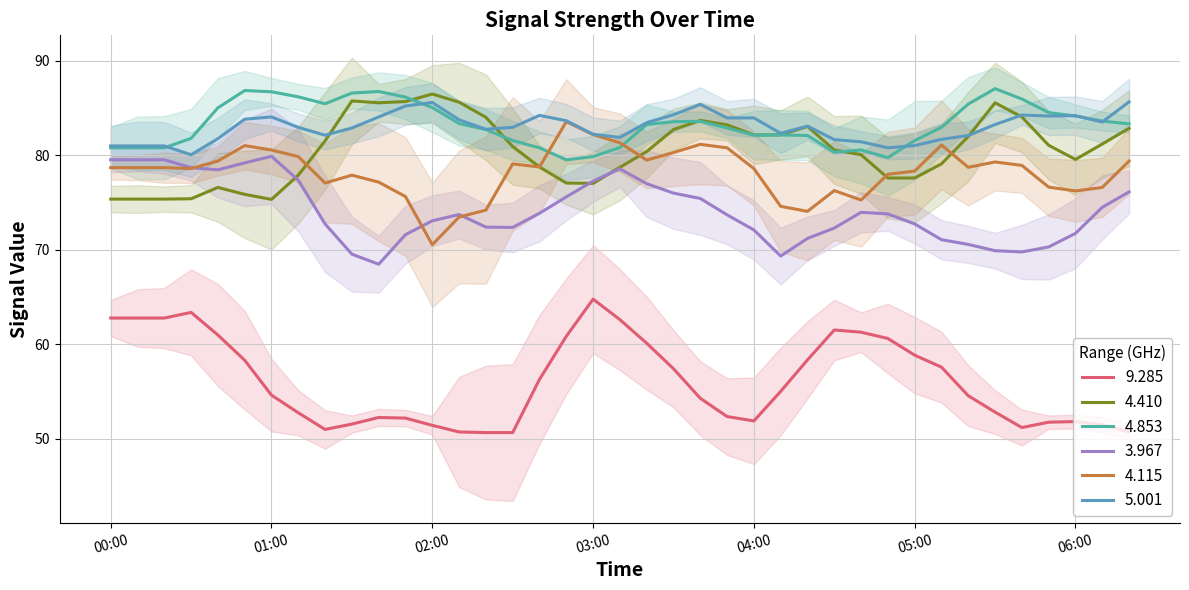

What is the highest value of the 4.115 series?

83.6